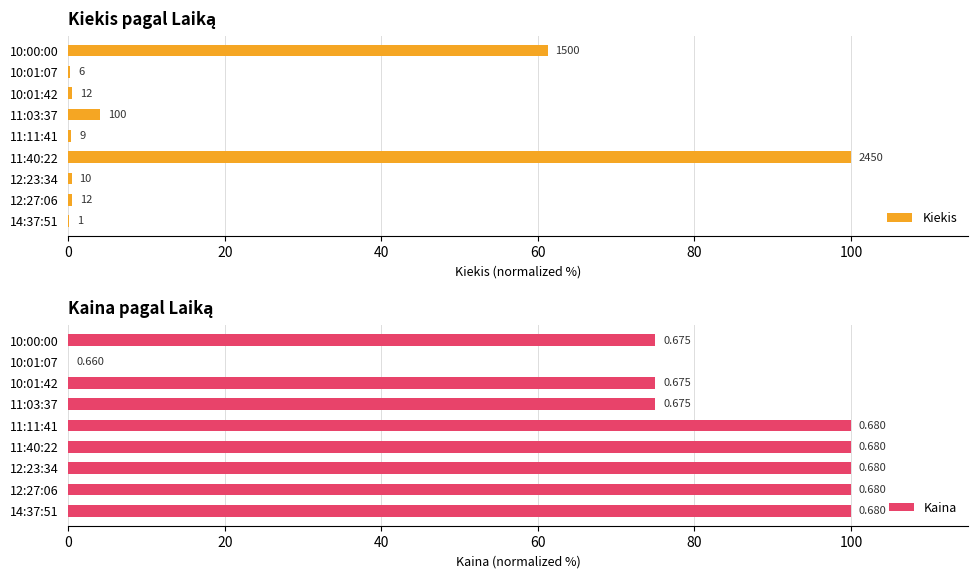

Reading left to right, extract all data points from this chart.

Kiekis: 0.0	0.5	0.4	100.0	0.4	4.1	0.5	0.2	61.2
Kaina: 100.0	100.0	100.0	100.0	100.0	75.0	75.0	0.0	75.0